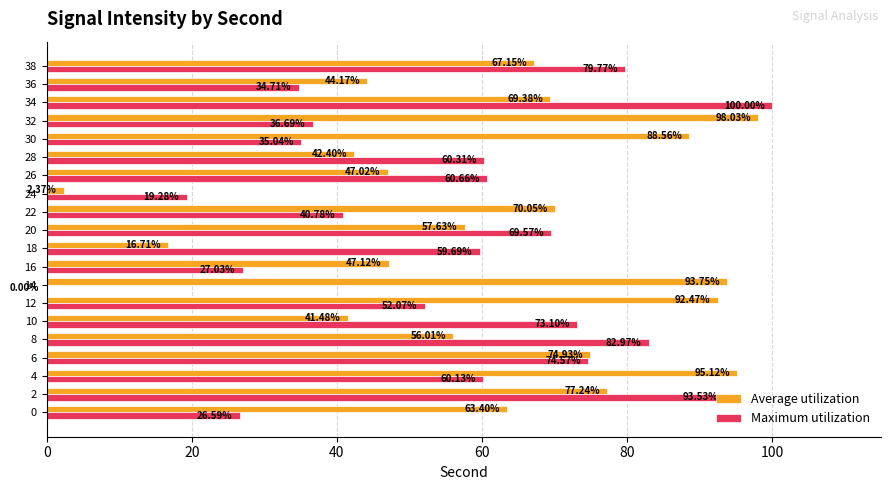

Which series changed the most between 0 and 28?

Maximum utilization